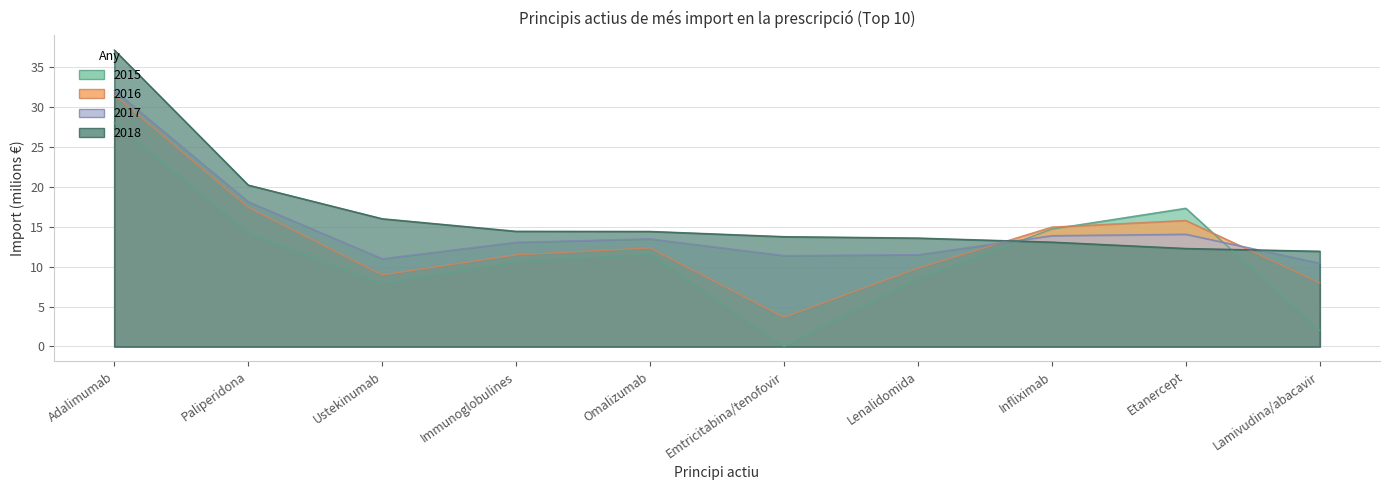

What is the maximum value shown in the chart?

37.2